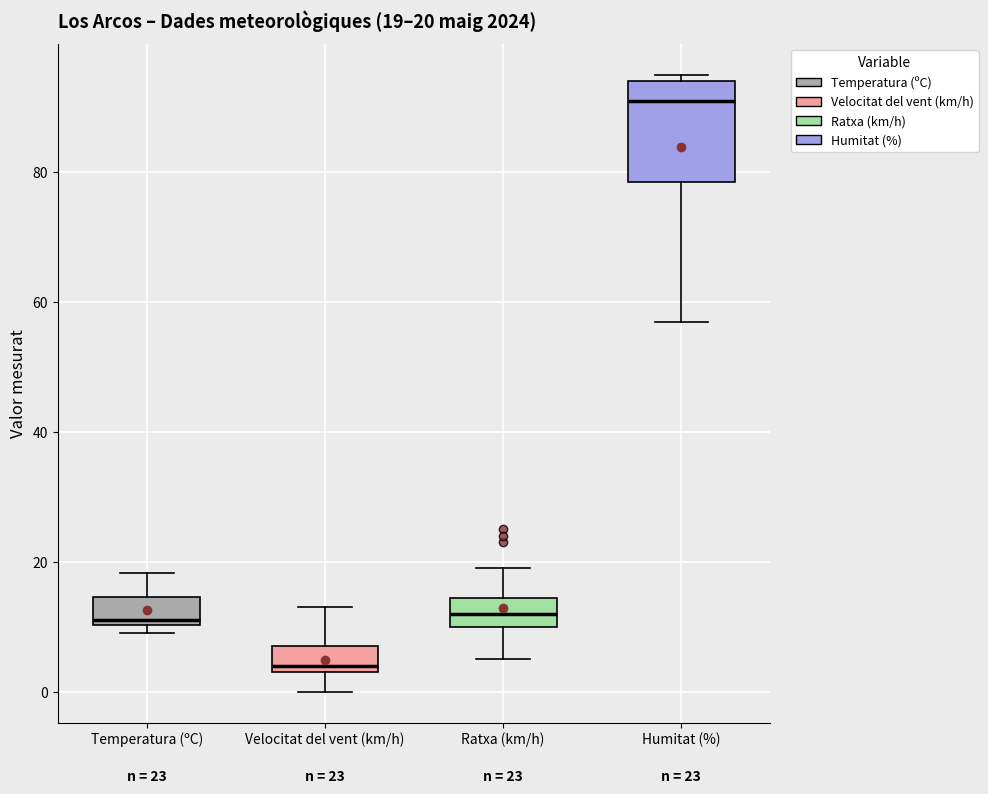

Comparing the boxes themselves (not the whiskers), which one is the tallest?

Humitat (%)